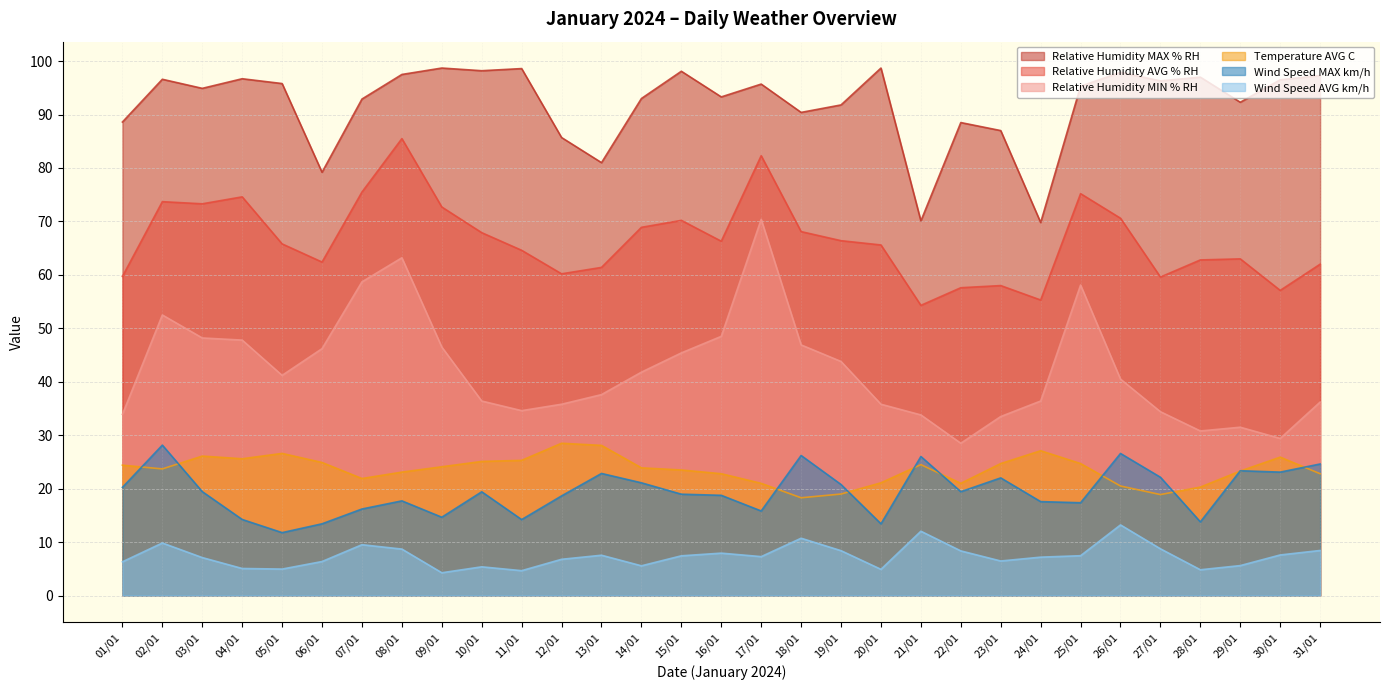

How many data points in Relative Humidity AVG % RH are above 65?

17